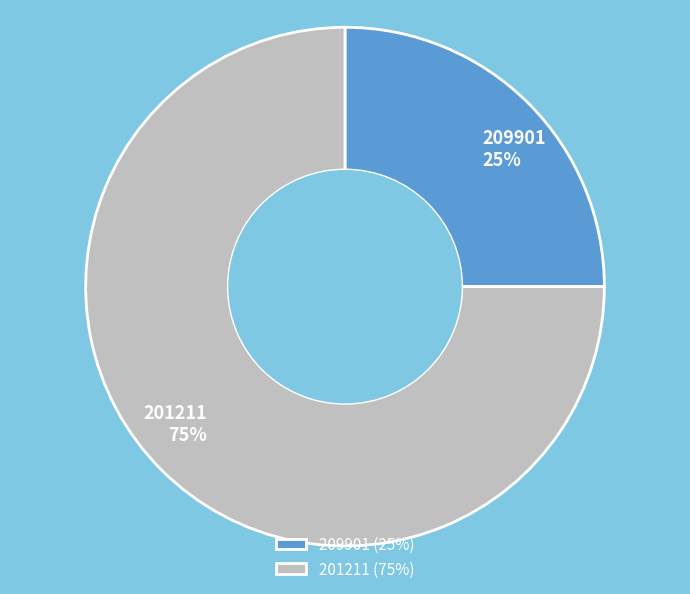

To the nearest percent, what portion does 201211 represent?

75%